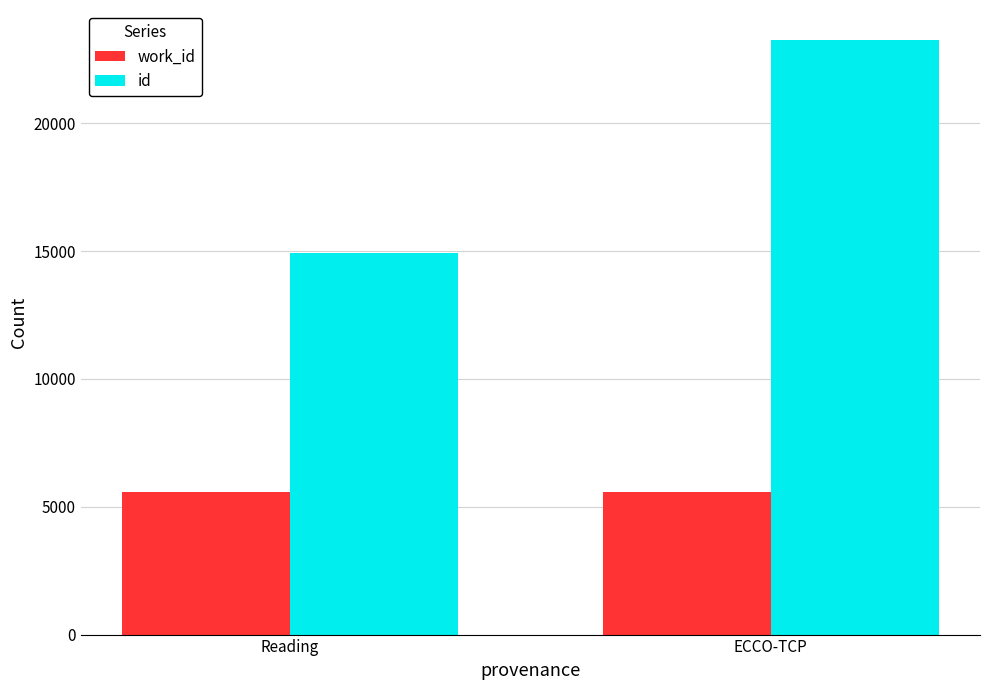

What is the total value across all series at ECCO-TCP?

28852